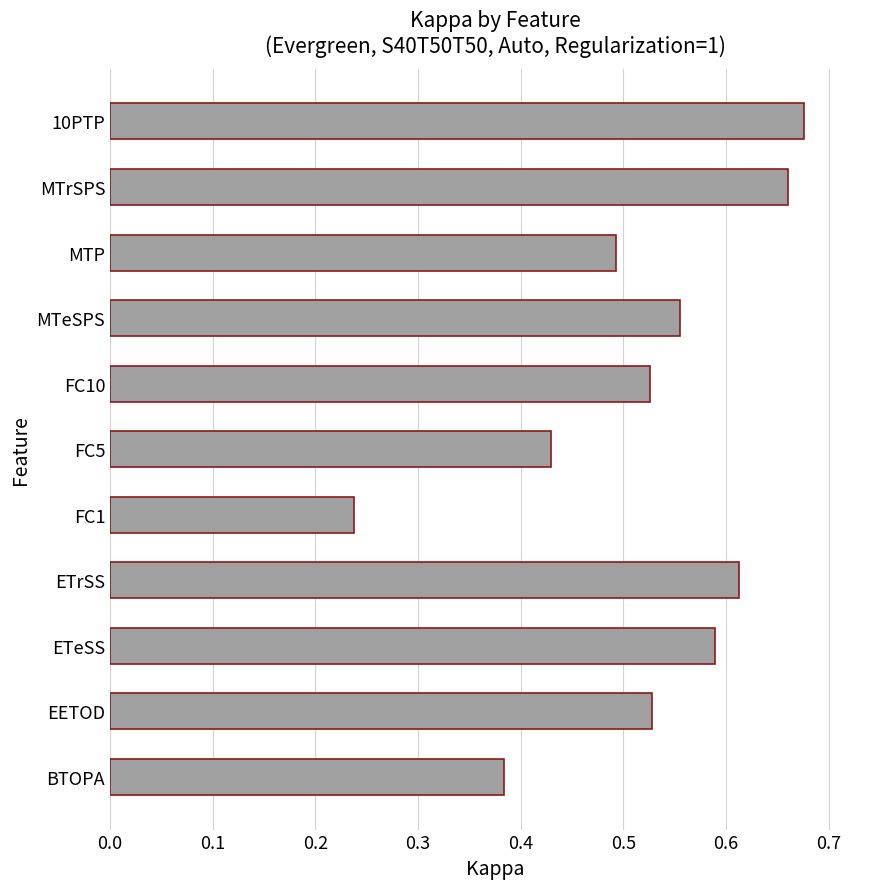

How many values are between 0 and 1?

11